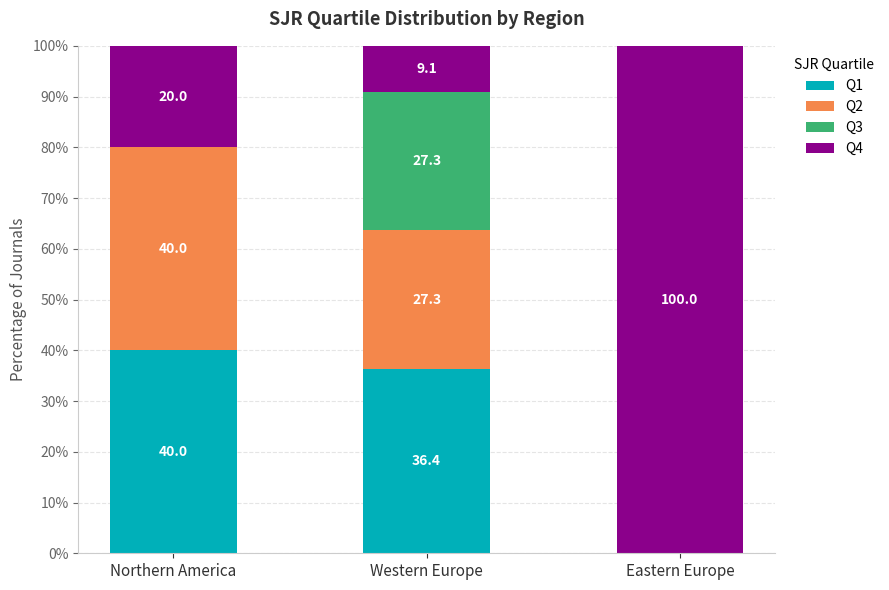

What is the total value across all series at Eastern Europe?

100.0